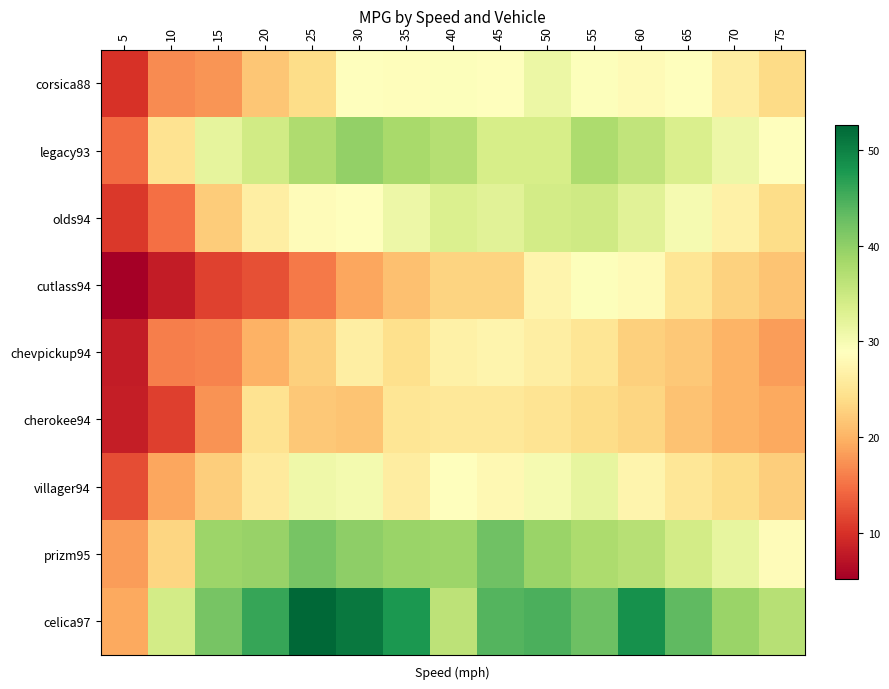

Rank the series at 65 from lowest to highest value.

cherokee94, chevpickup94, cutlass94, villager94, corsica88, olds94, legacy93, prizm95, celica97